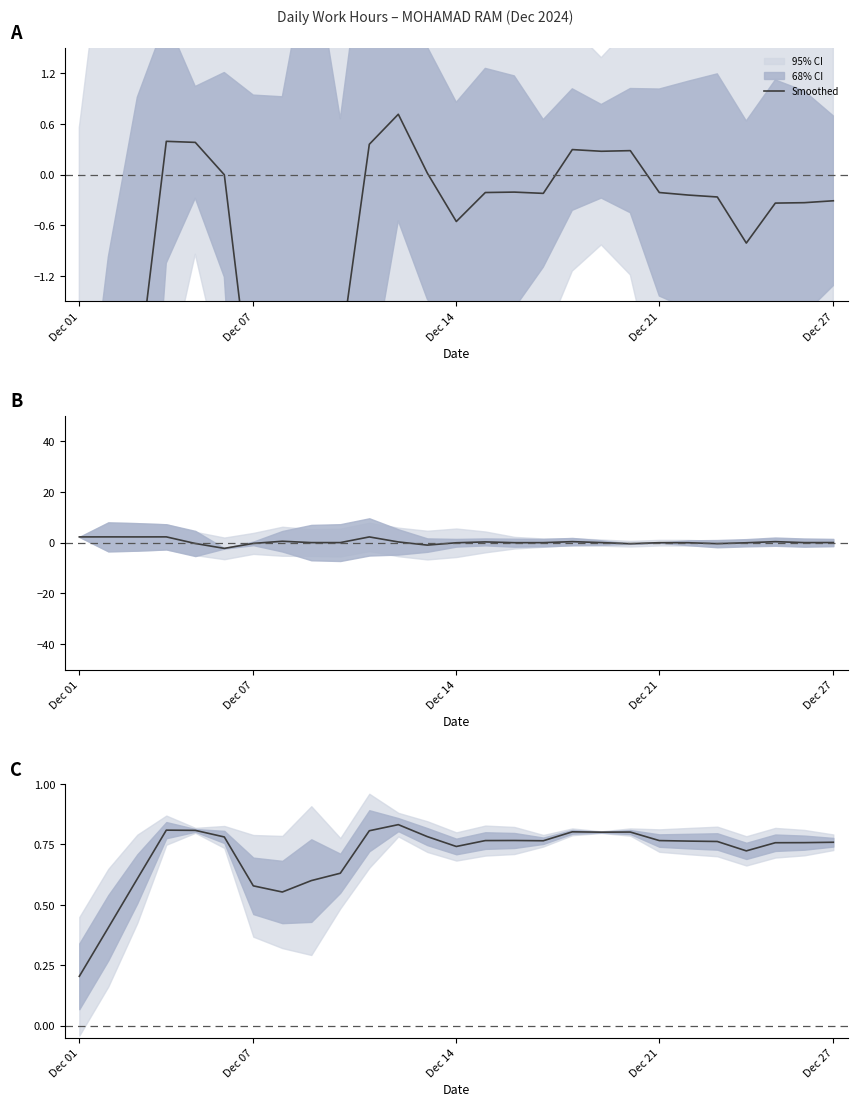

How many lines are shown in the chart?

1